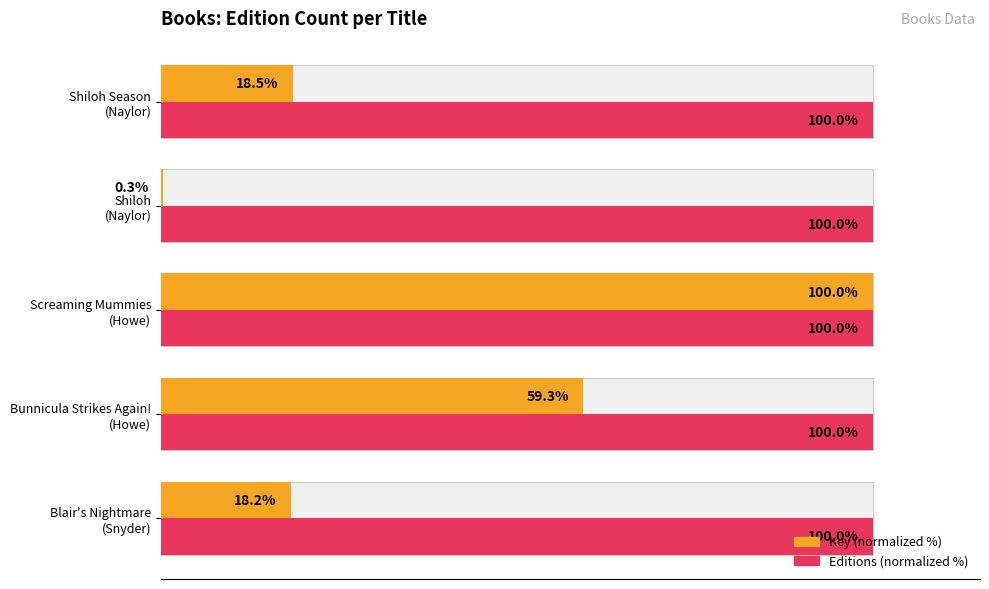

How many distinct data groups are displayed?

2